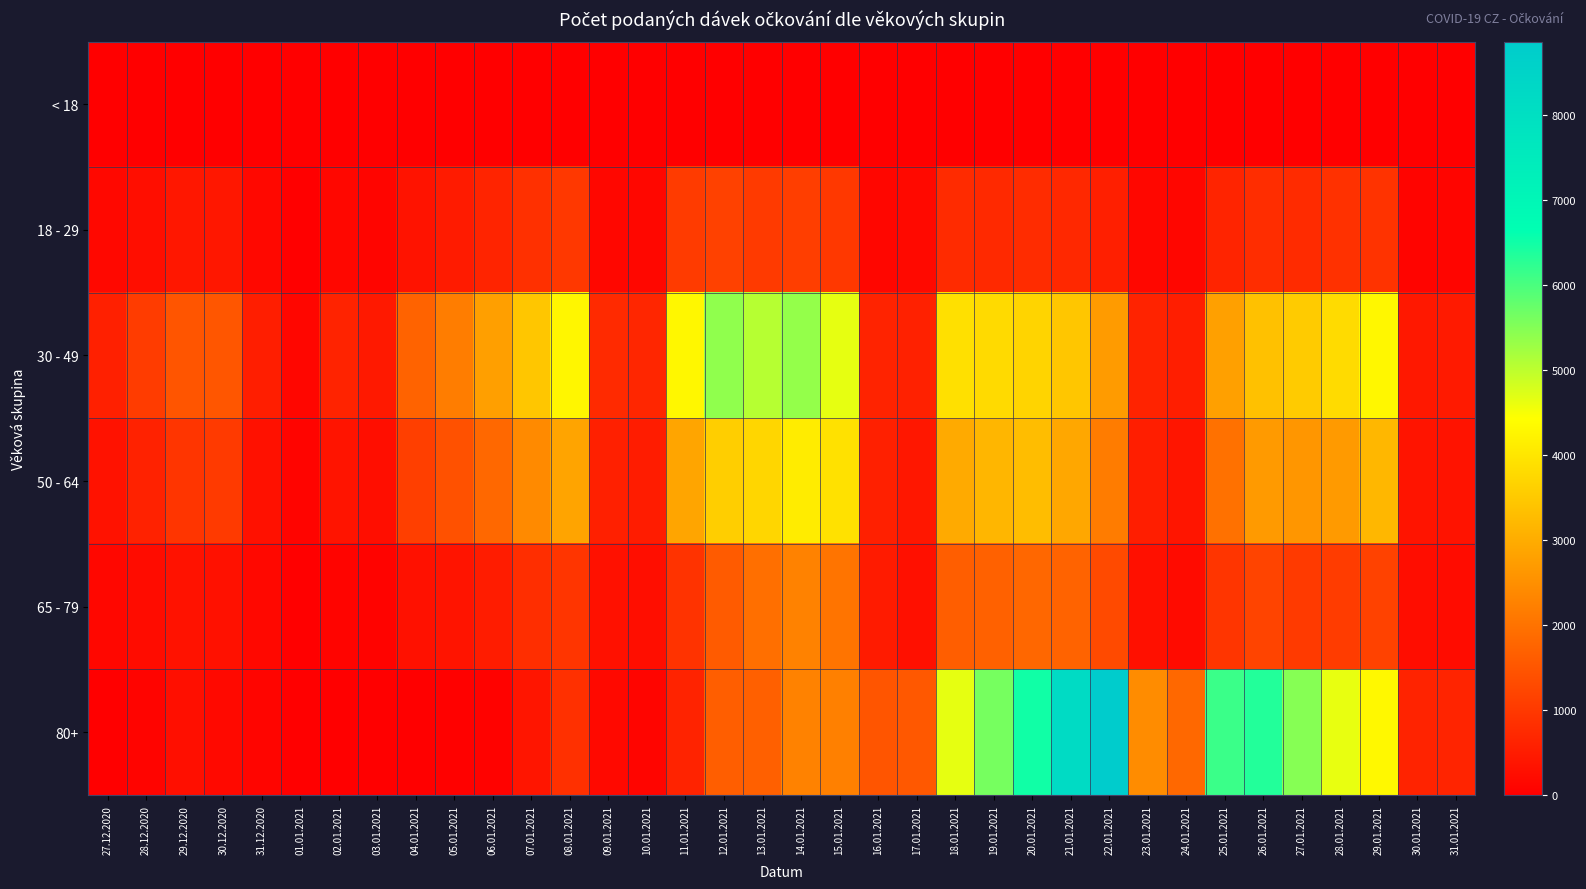

List the series in order of their peak value, lowest first.

< 18, 18 - 29, 65 - 79, 50 - 64, 30 - 49, 80+